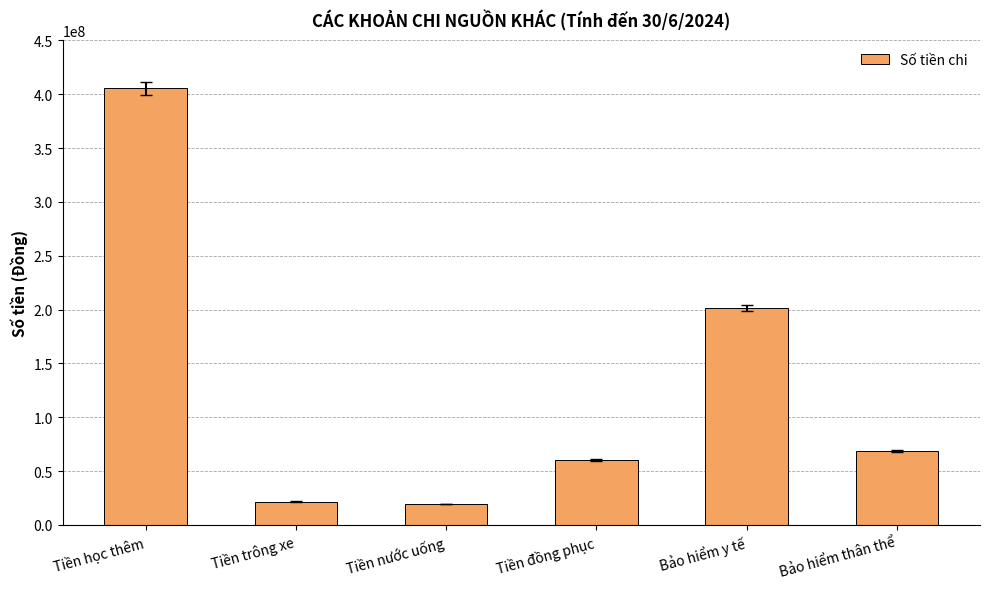

Between Bảo hiểm y tế and Tiền đồng phục, which is larger?

Bảo hiểm y tế